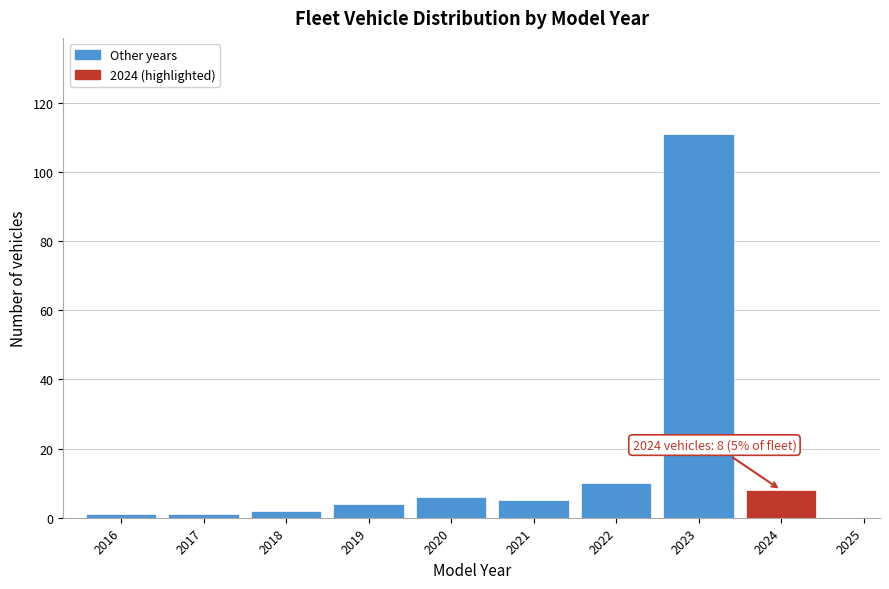

Reading left to right, what are all the values shown in this chart?

2016=1	2017=1	2018=2	2019=4	2020=6	2021=5	2022=10	2023=111	2024=8	2025=0